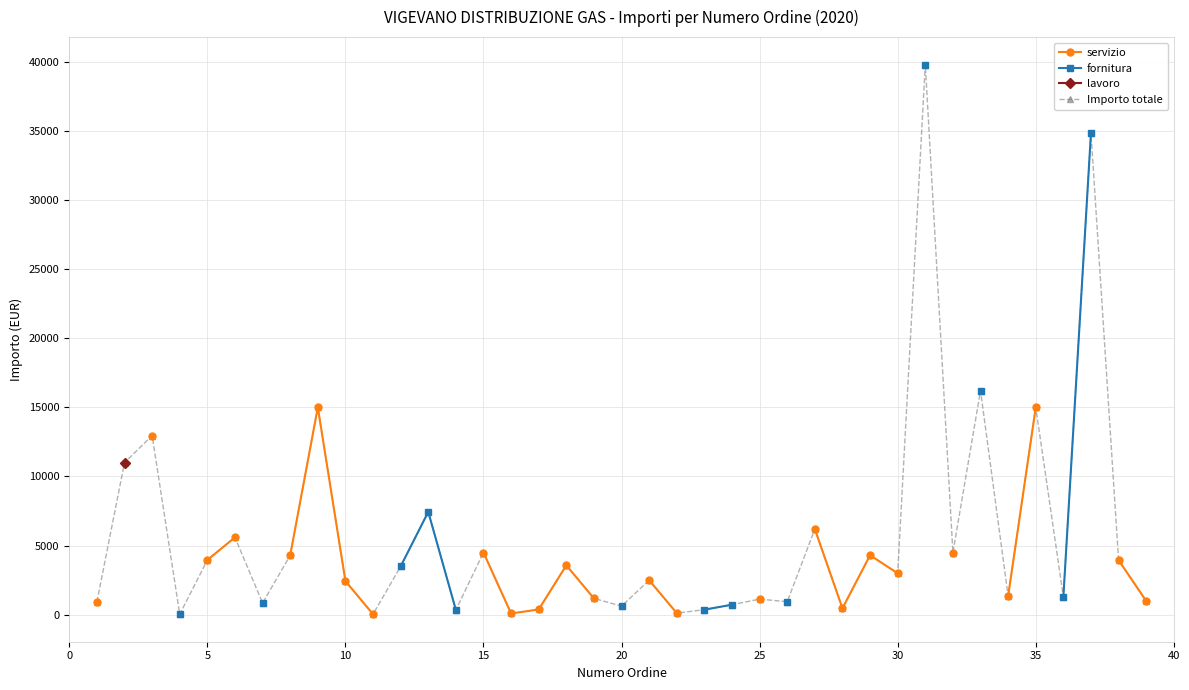

What is the maximum value for Importo totale?

39782.6